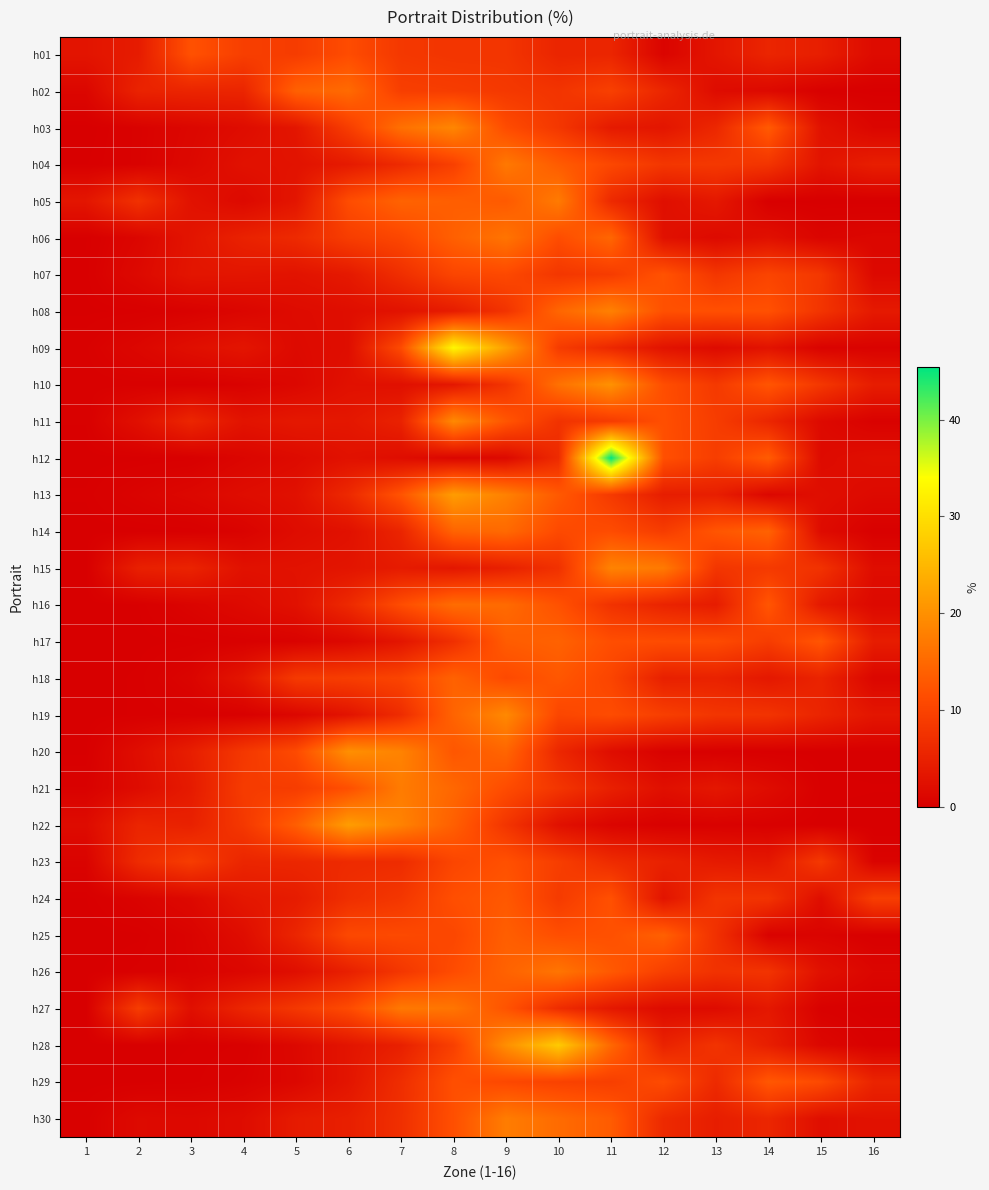

Which series has the largest range (max minus min)?

h12